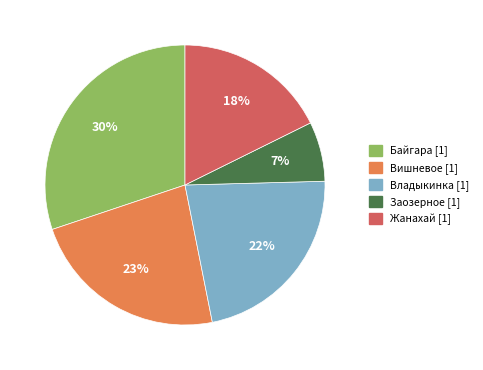

Do Вишневое and Владыкинка together represent more than half of the pie?

No